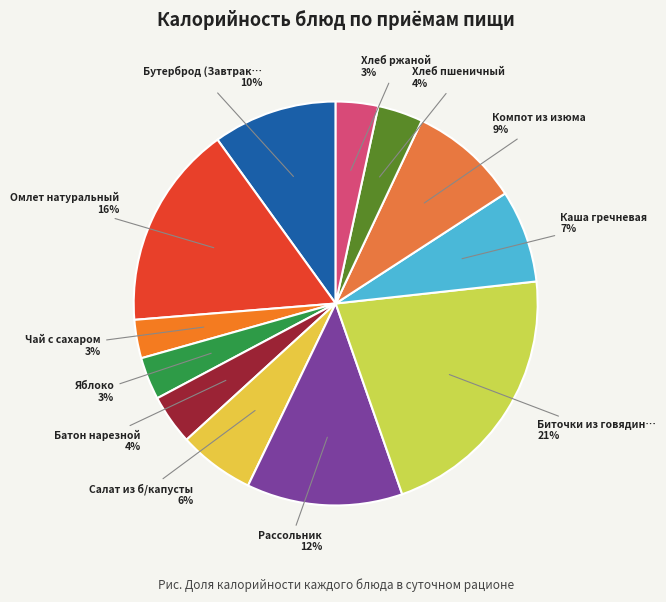

Is there a majority slice in this chart?

No